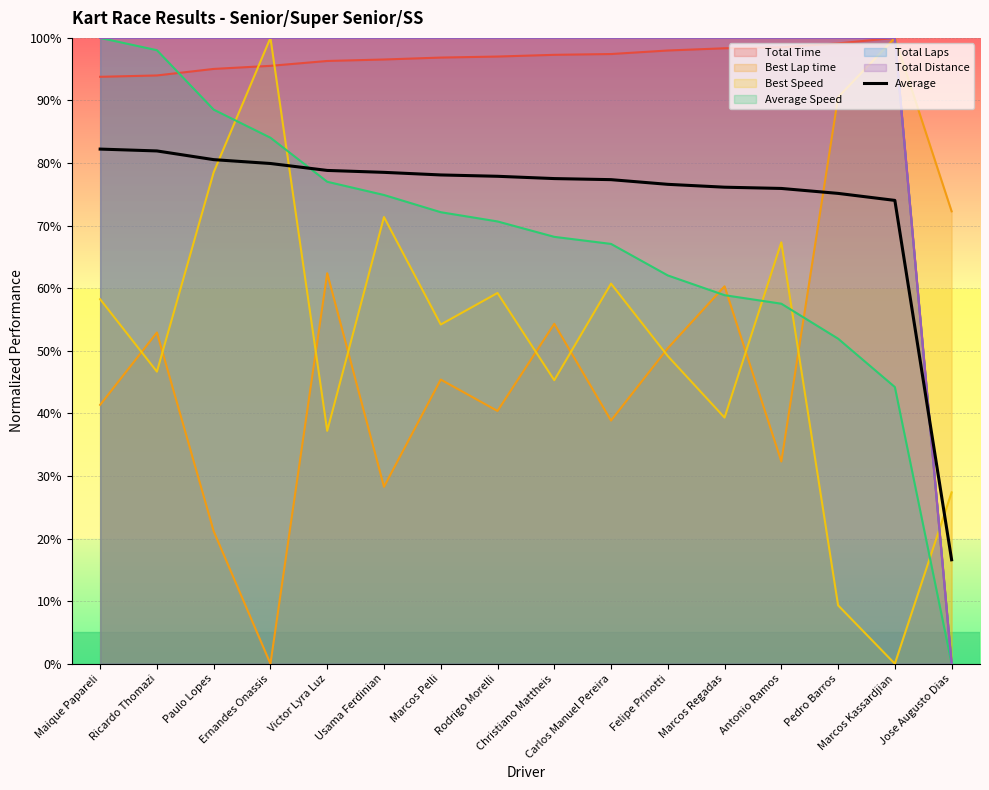

Does the chart display data point markers on the line(s)?

No